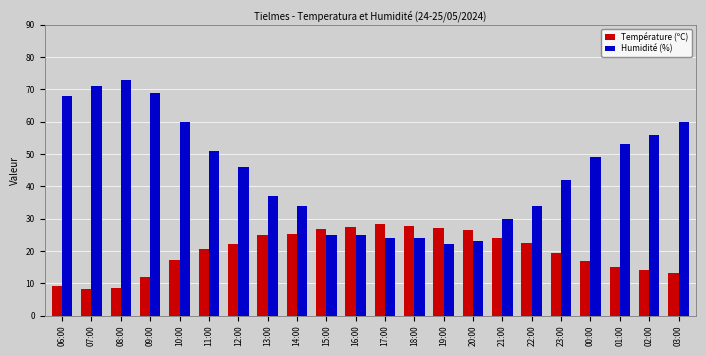

The value of Humidité (%) at 19:00 is 22.0. True or false?

True